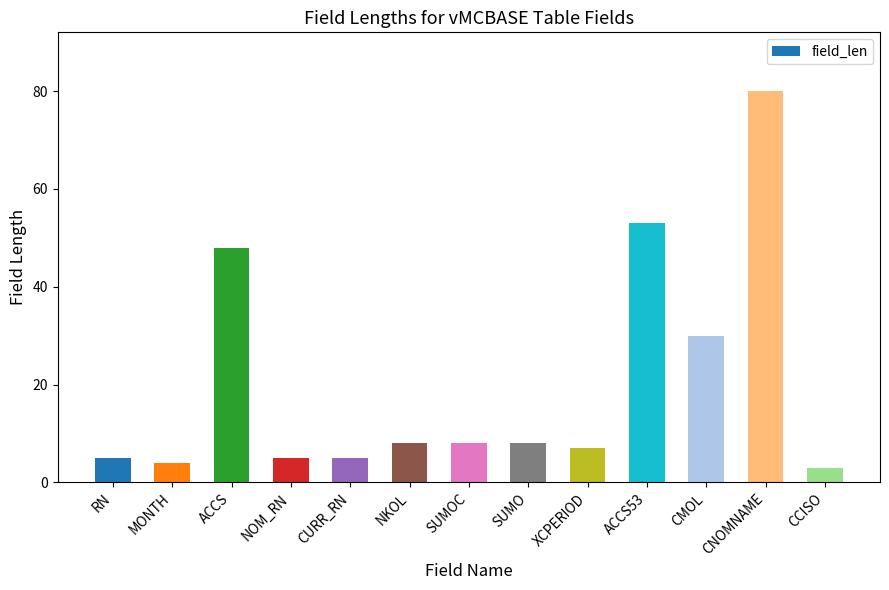

What is the average value?

20